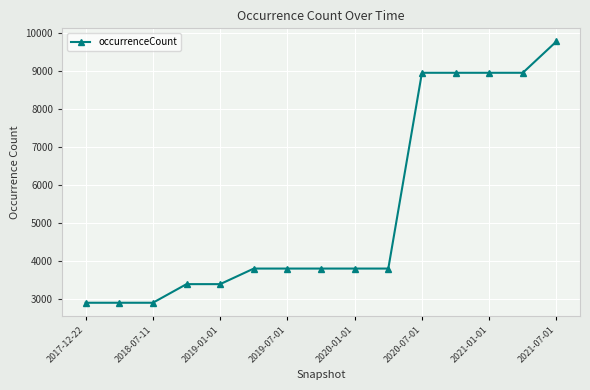

How many categories are shown in the chart?

15